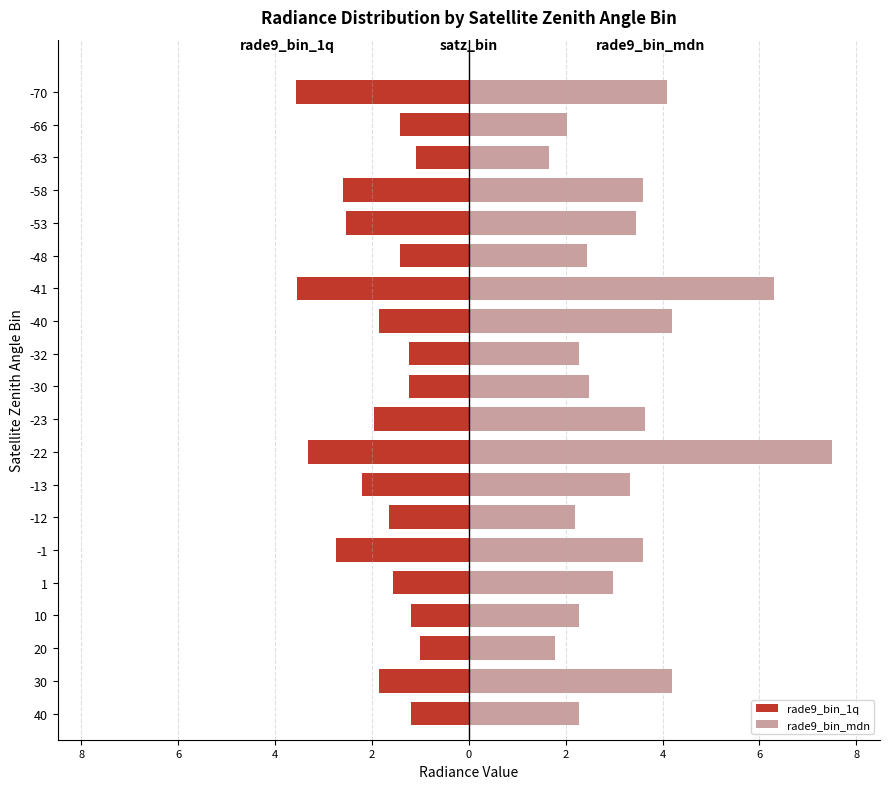

Reading left to right, extract all data points from this chart.

rade9_bin_1q: -1.2	-1.8	-1.0	-1.2	-1.6	-2.7	-1.6	-2.2	-3.3	-2.0	-1.2	-1.2	-1.8	-3.5	-1.4	-2.5	-2.6	-1.1	-1.4	-3.6
rade9_bin_mdn: 2.3	4.2	1.8	2.3	3.0	3.6	2.2	3.3	7.5	3.6	2.5	2.3	4.2	6.3	2.4	3.5	3.6	1.6	2.0	4.1